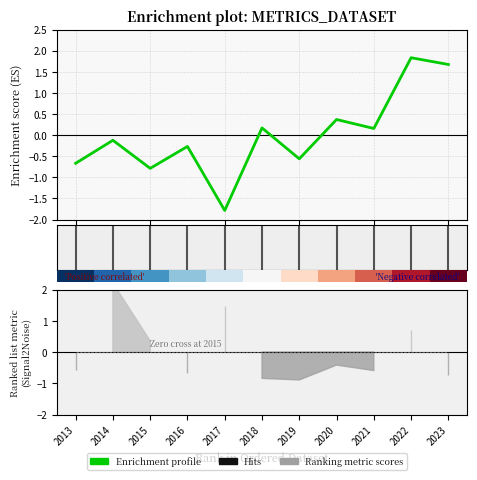

How many positive values does the Enrichment profile series have?

5